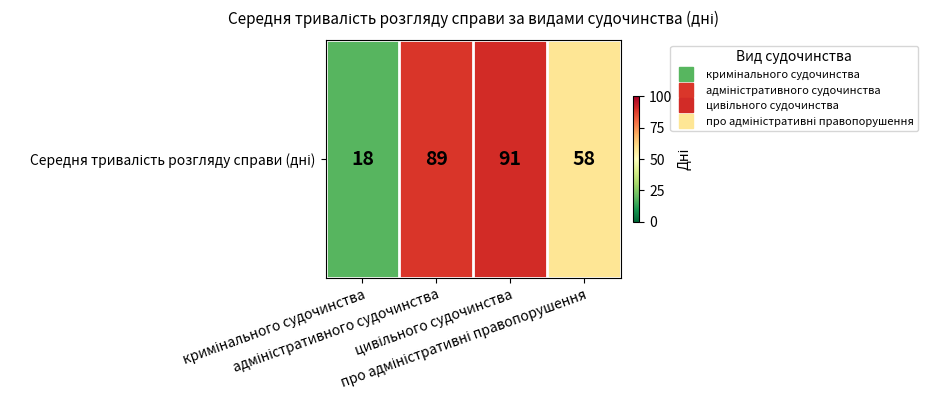

The chart shows a value of 24 at кримінального судочинства. True or false?

False